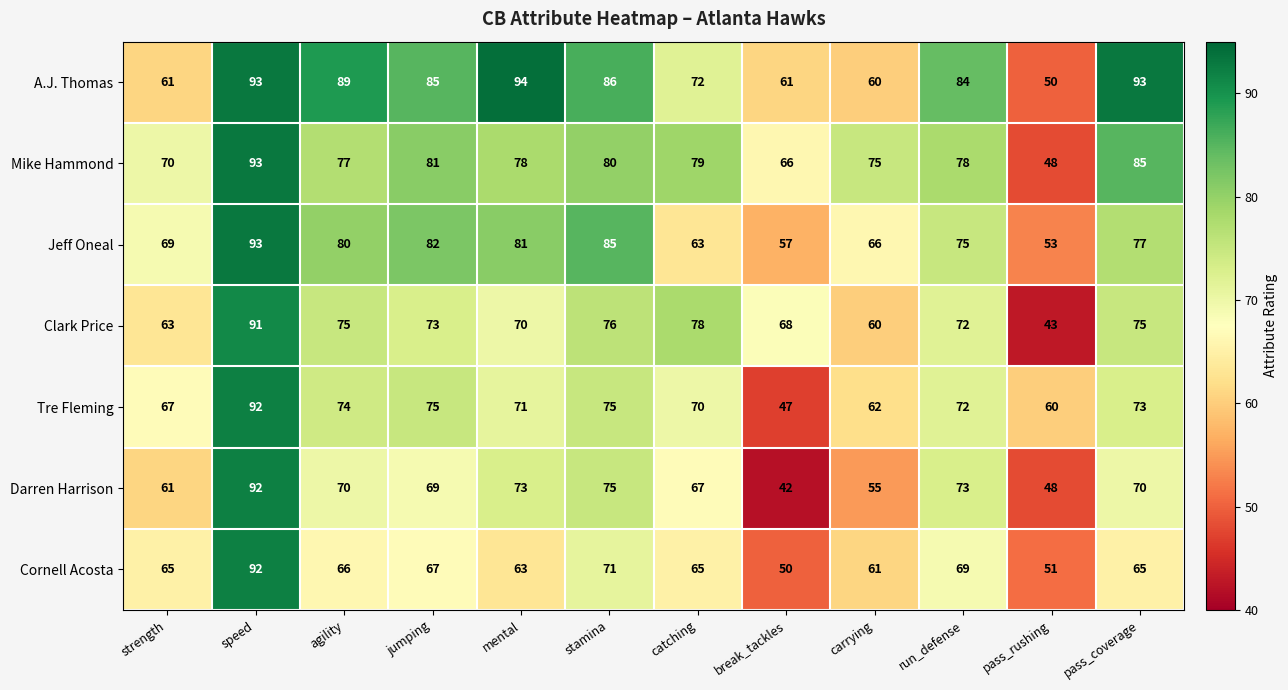

At which category is the sum across all series the highest?

speed